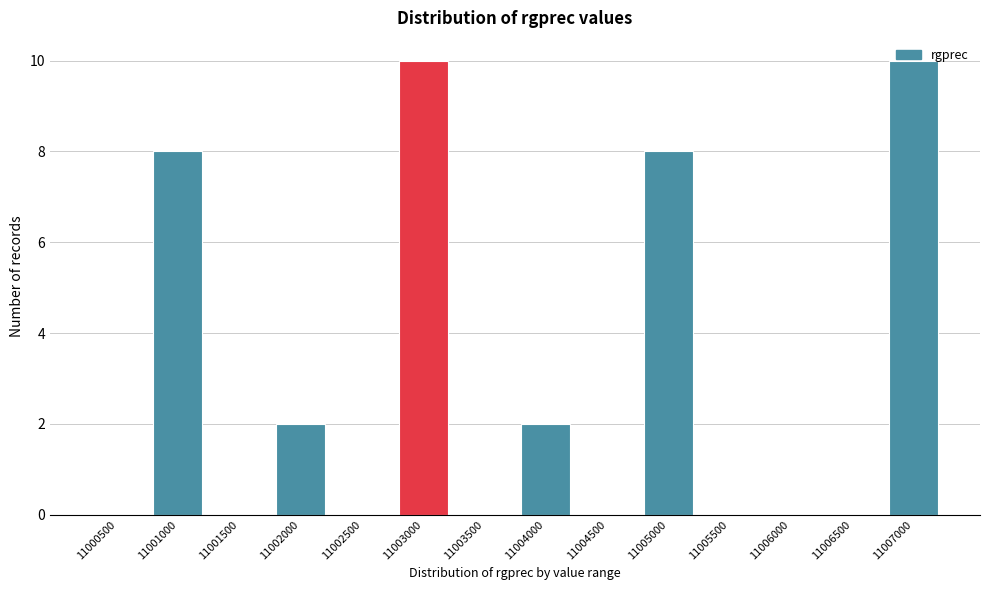

What is the sum of the values at 11003000 and 11002500?

10